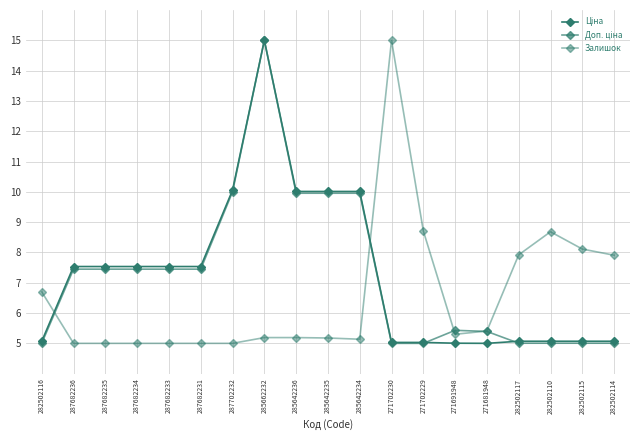

How many categories are shown in the chart?

19